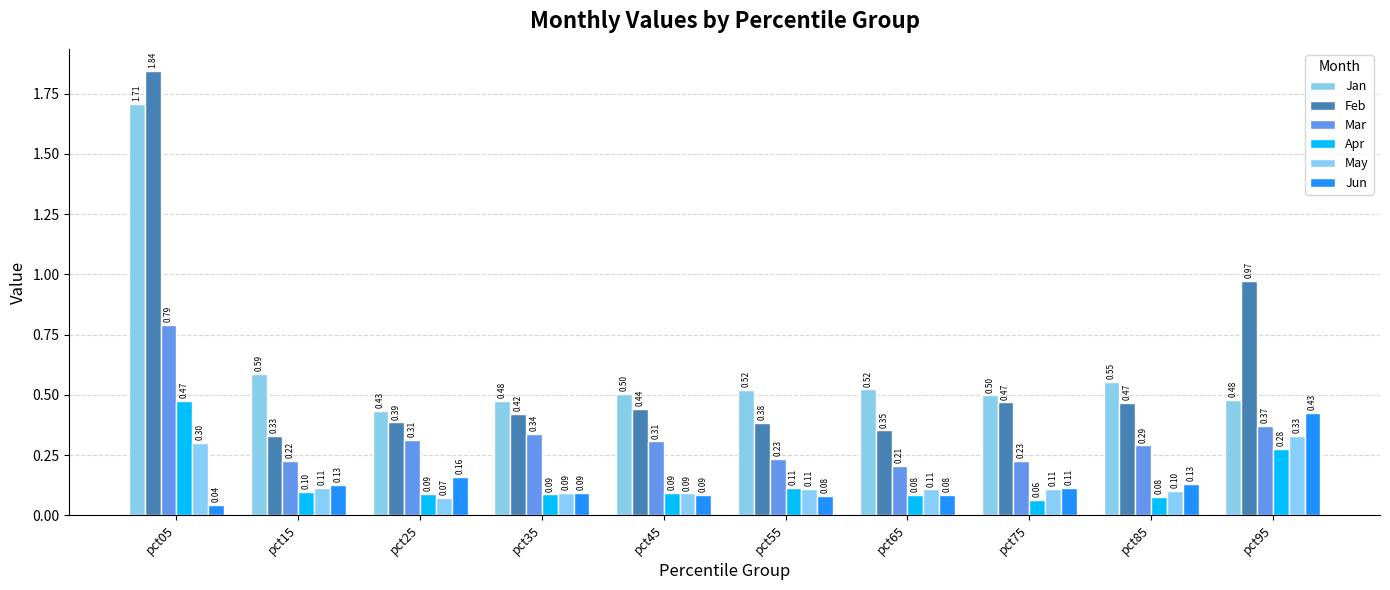

Count the May values in the range 0 to 1.

10